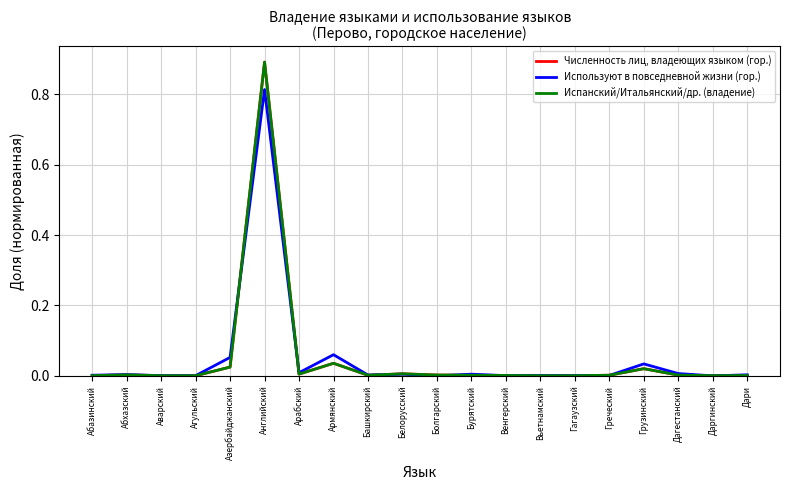

Is this an area chart (filled region under the line)?

No